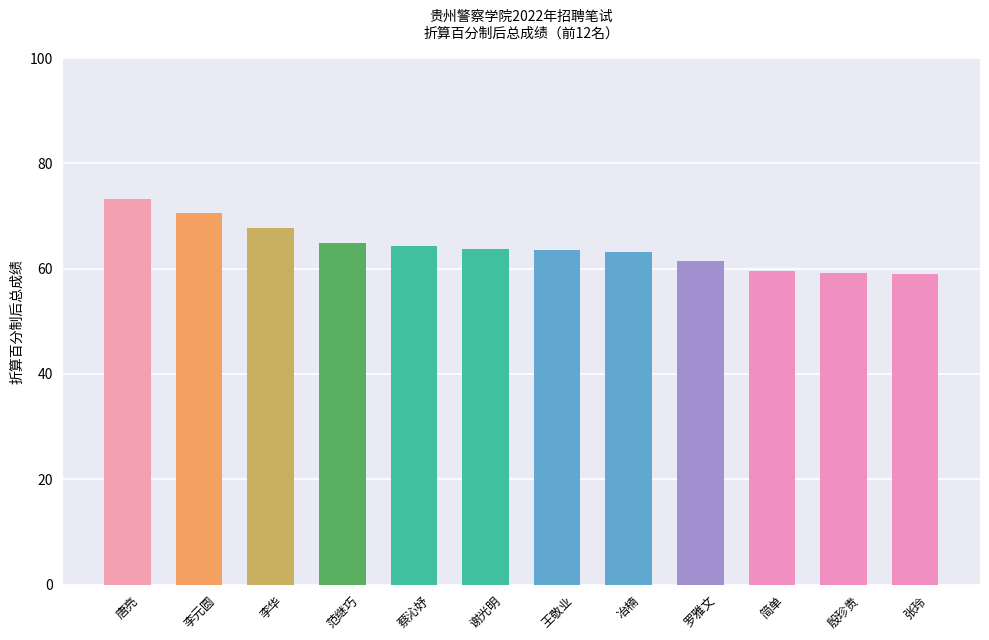

What position from the right is 李元圆?

11